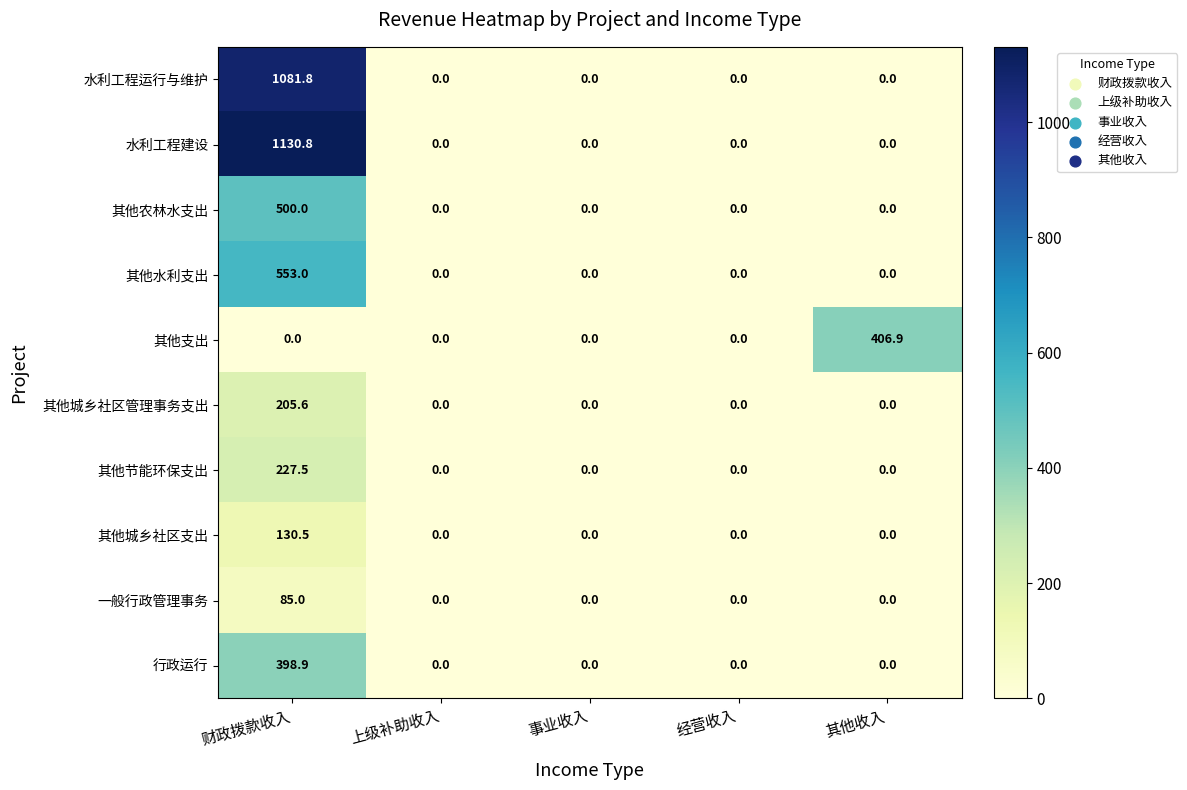

Rank the series by their maximum value, from lowest to highest.

一般行政管理事务, 其他城乡社区支出, 其他城乡社区管理事务支出, 其他节能环保支出, 行政运行, 其他支出, 其他农林水支出, 其他水利支出, 水利工程运行与维护, 水利工程建设